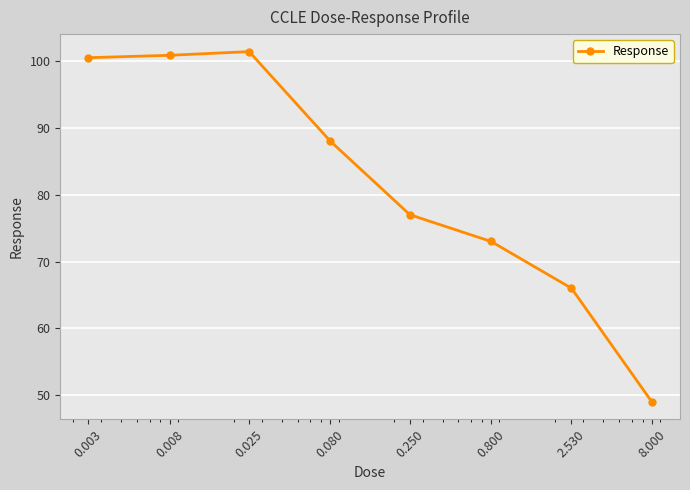

What is the value of the 3rd point from the left?

101.4